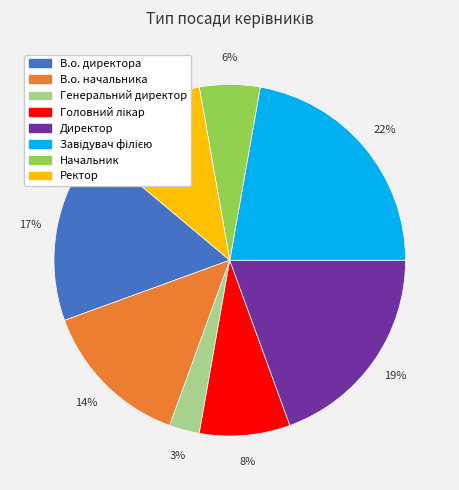

Is it true that В.о. директора is 17% of the pie?

True